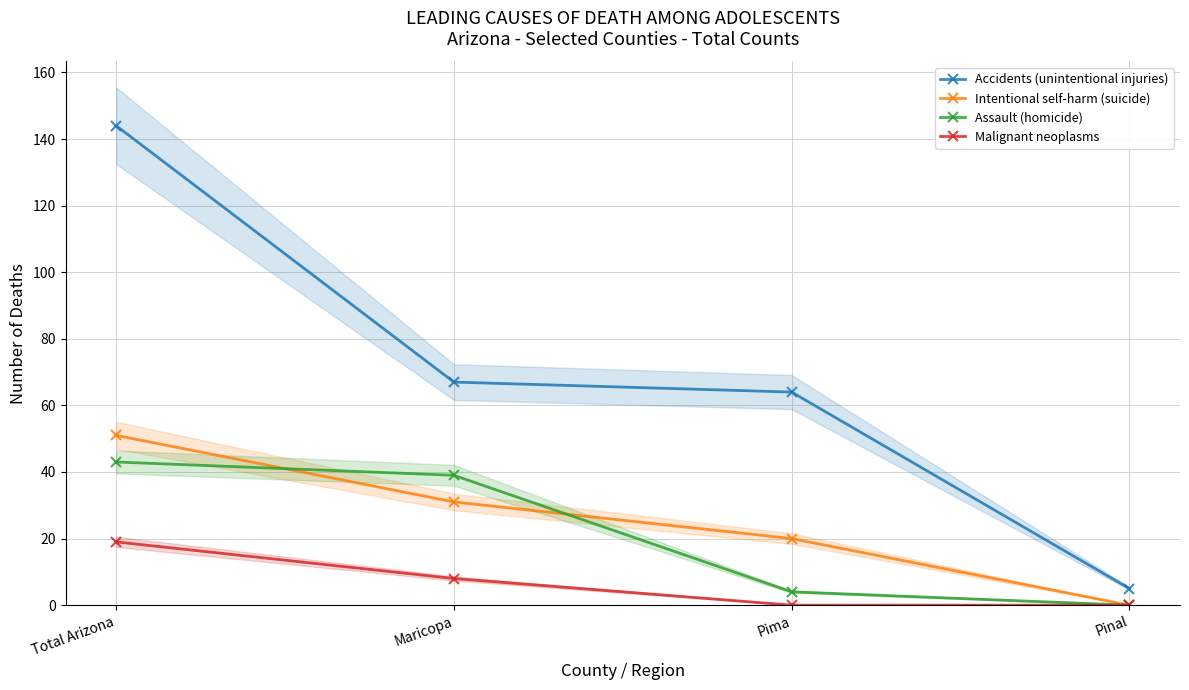

Between Total Arizona and Maricopa, which is larger?

Total Arizona